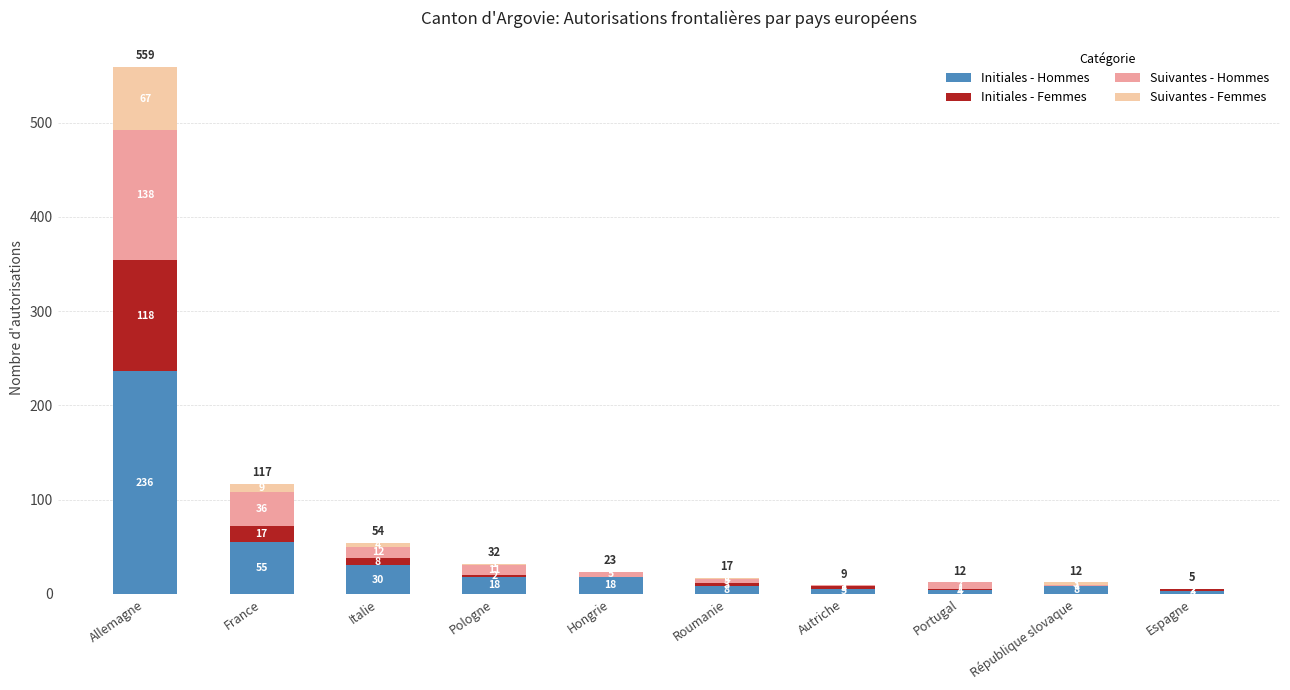

At which category is the sum across all series the highest?

Allemagne